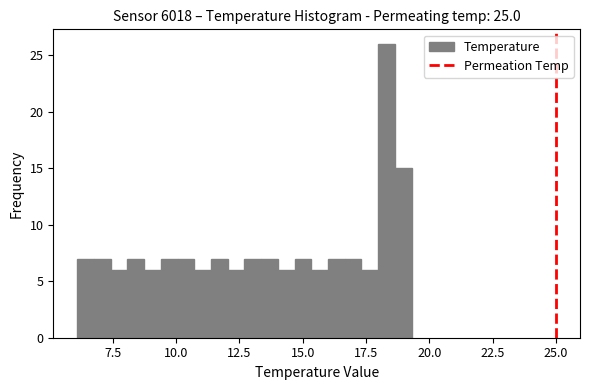

Around what value on the x-axis is the tallest bar? Give the approximate position of its centre, as read against the axis.

18.5